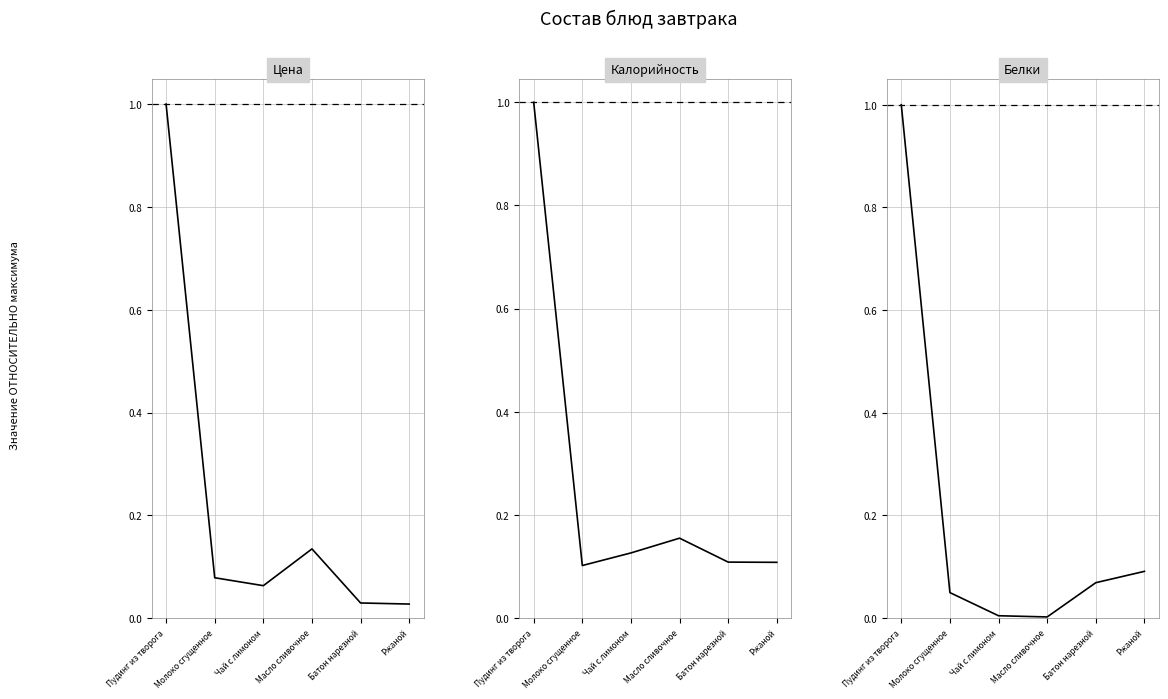

What is the average value of the Белки series?

0.2